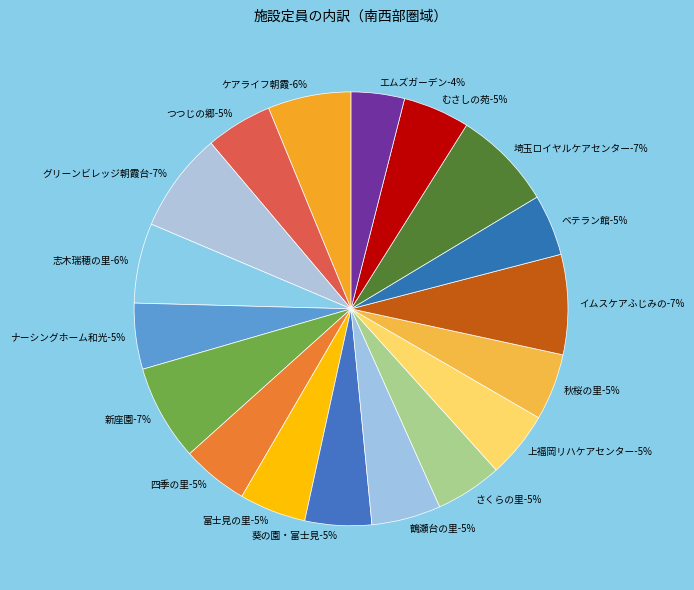

Is it true that 埼玉ロイヤルケアセンター is 1% of the pie?

False